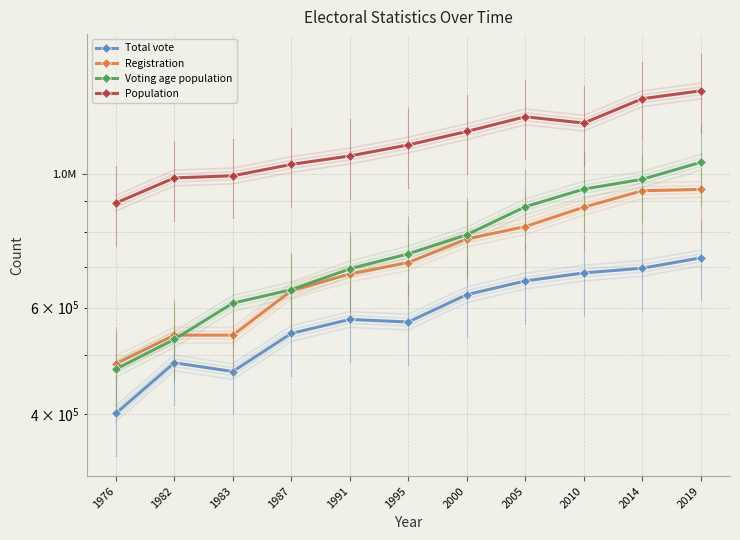

Is the value of Voting age population at 1995 greater than the value of Total vote at 1982?

Yes